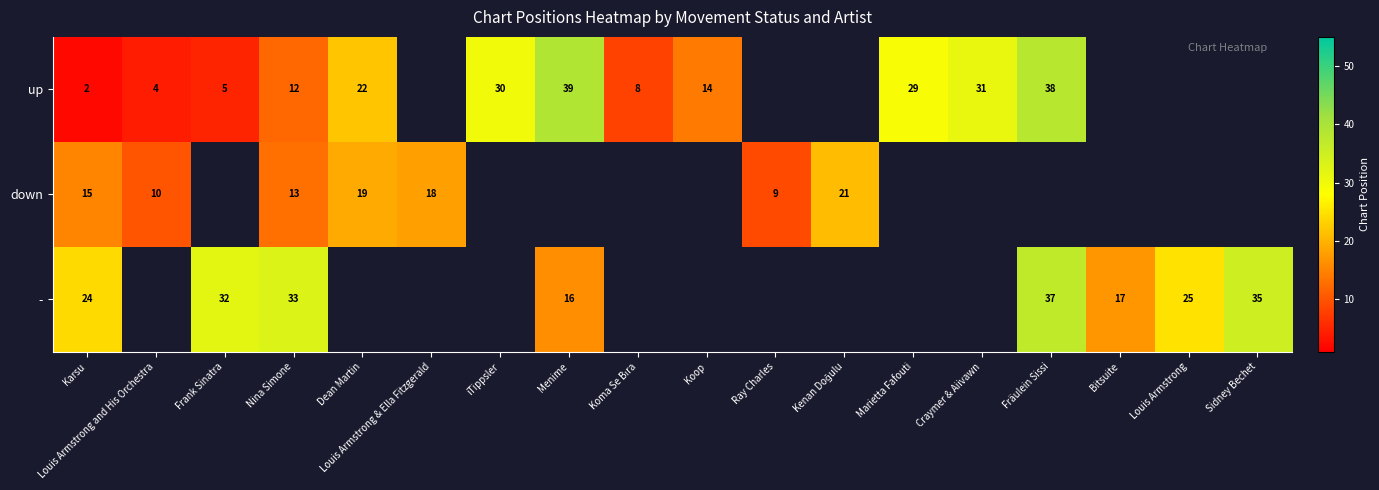

Is it true that up equals 31 at Craymer & Aiivawn?

True